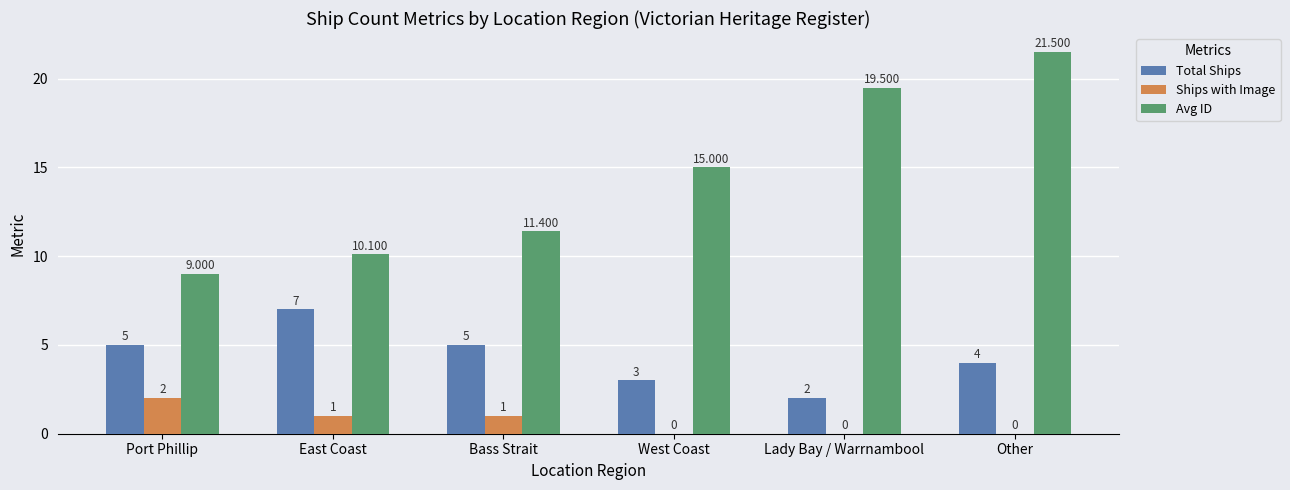

Which series changed the most between Bass Strait and West Coast?

Avg ID